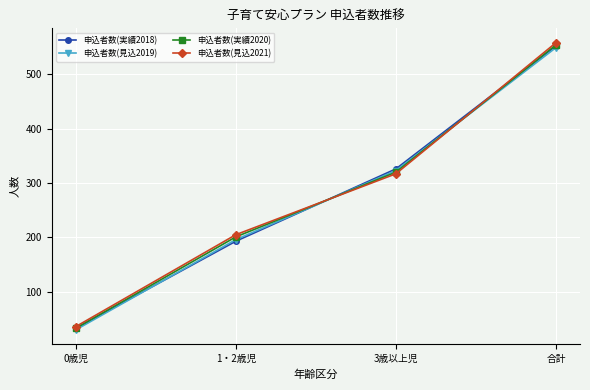

How many lines are shown in the chart?

4